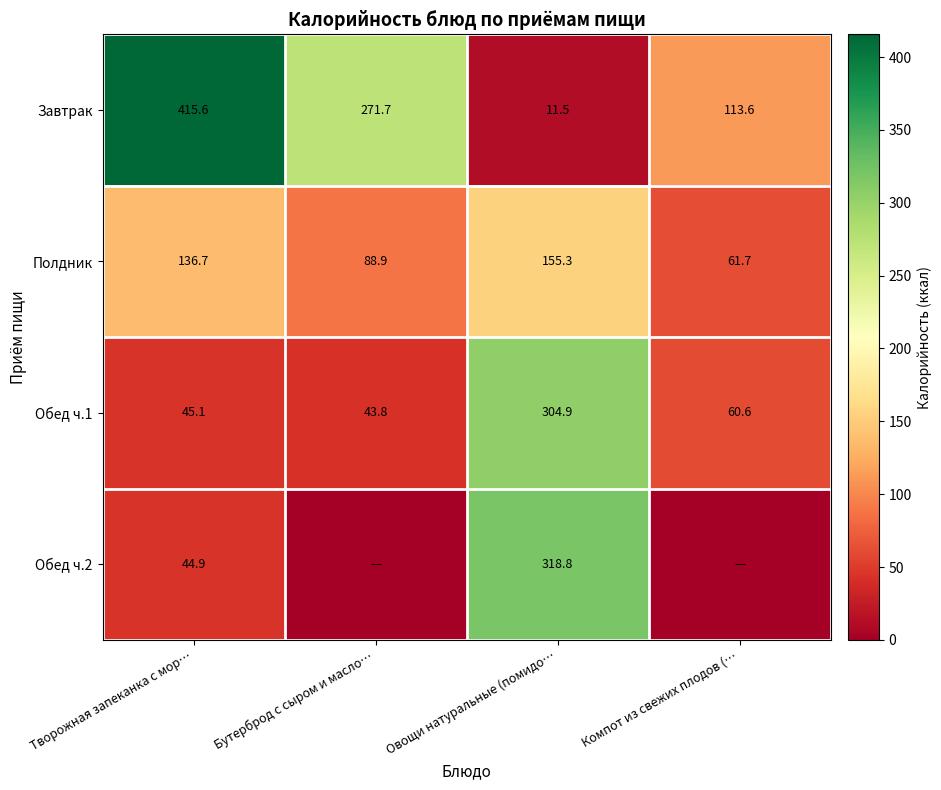

Is the value of Обед ч.1 at Творожная запеканка с мор… greater than the value of Завтрак at Бутерброд с сыром и масло…?

No